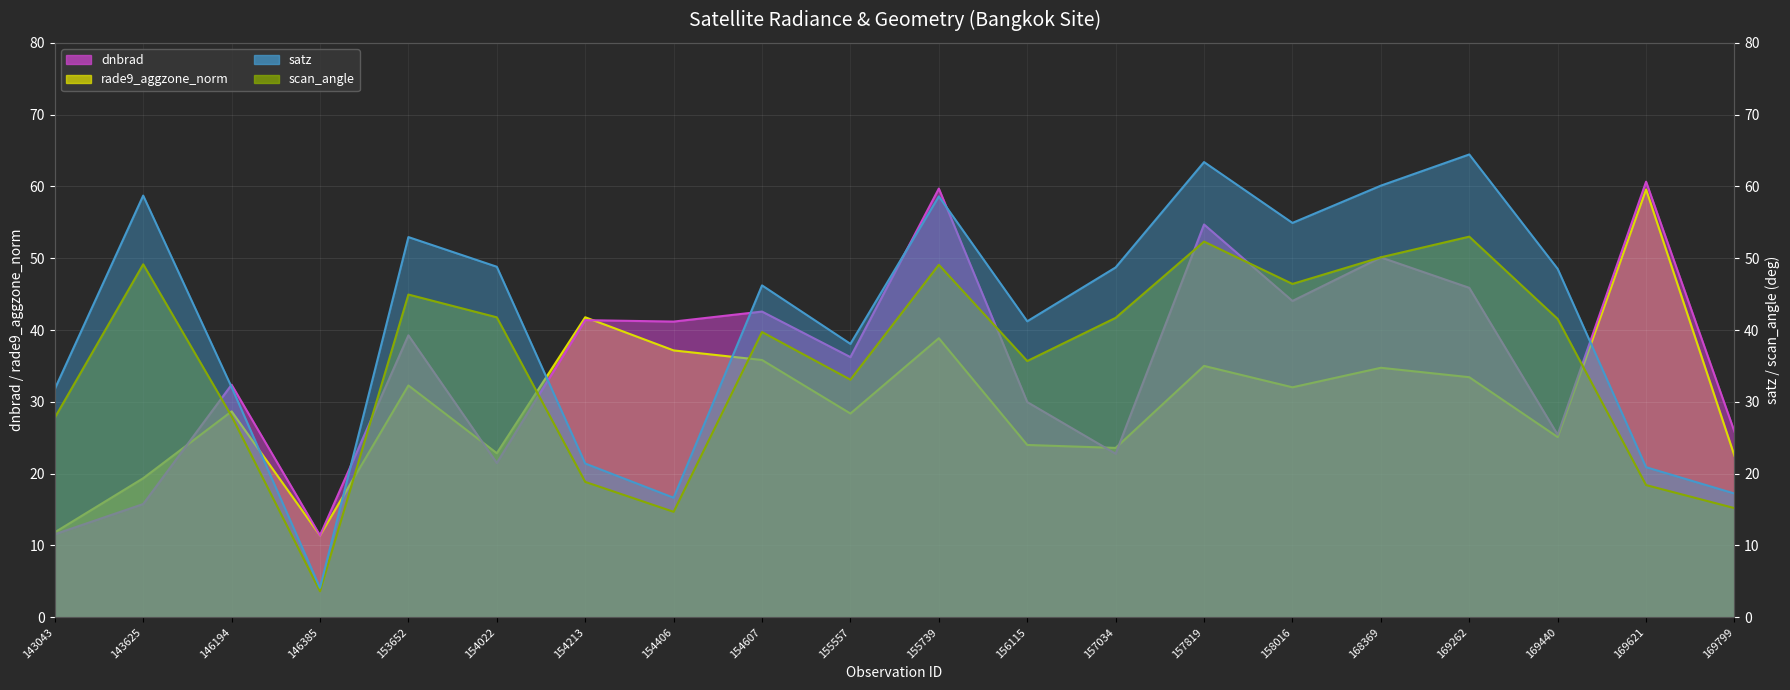

Where does the rade9_aggzone_norm series first go above 32?

153652